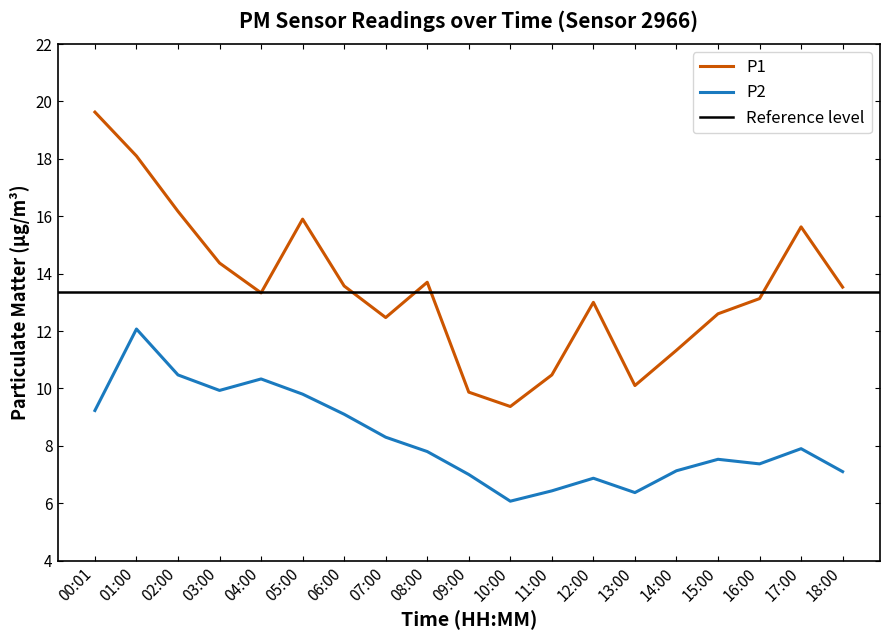

Reading left to right, extract all data points from this chart.

P1: 19.6	18.1	16.2	14.4	13.3	15.9	13.6	12.5	13.7	9.9	9.4	10.5	13.0	10.1	11.3	12.6	13.1	15.6	13.5
P2: 9.2	12.1	10.5	9.9	10.3	9.8	9.1	8.3	7.8	7.0	6.1	6.4	6.9	6.4	7.1	7.5	7.4	7.9	7.1